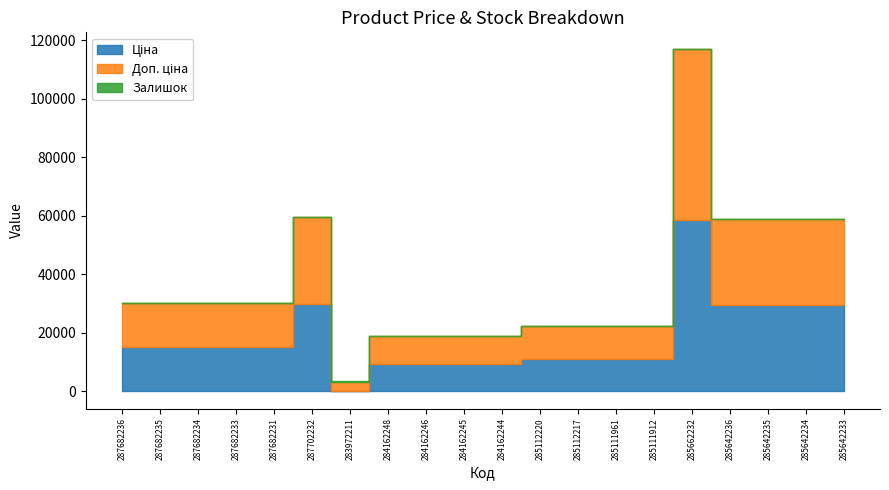

What is the difference between the Ціна values at 287682236 and 285111961?

3931.8